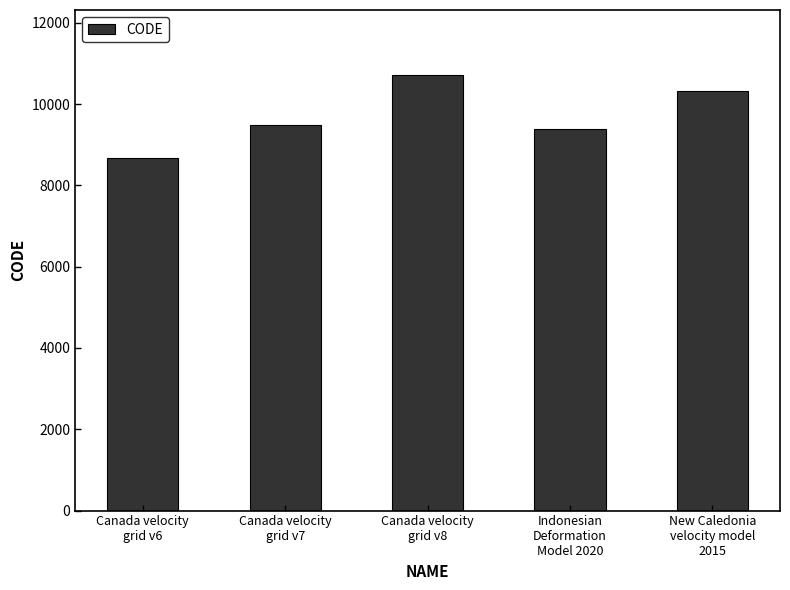

What is the difference between the values at New Caledonia
velocity model
2015 and Canada velocity
grid v8?

384